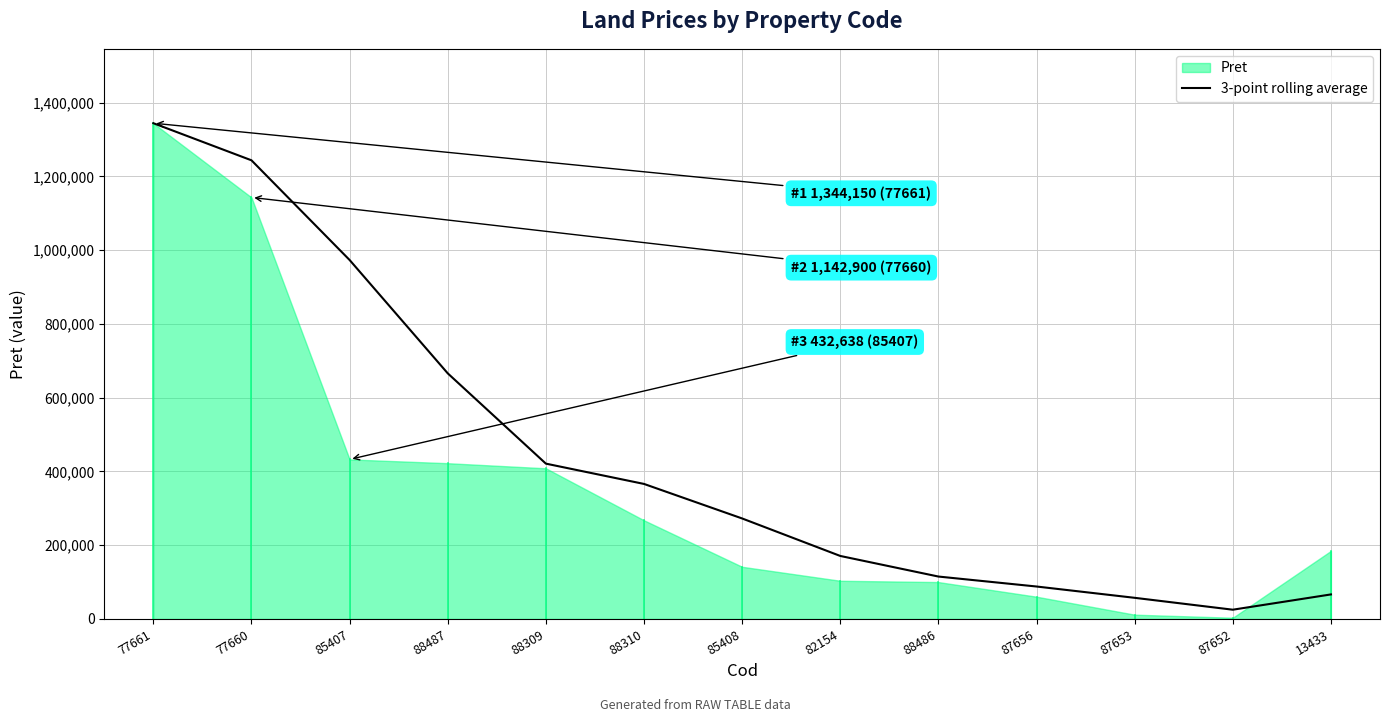

The 3-point rolling average series shows 432347.8 at 85408. True or false?

False